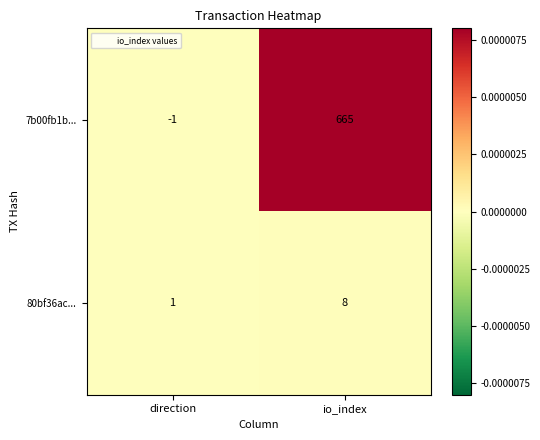

How many values in 7b00fb1b... are above zero?

1